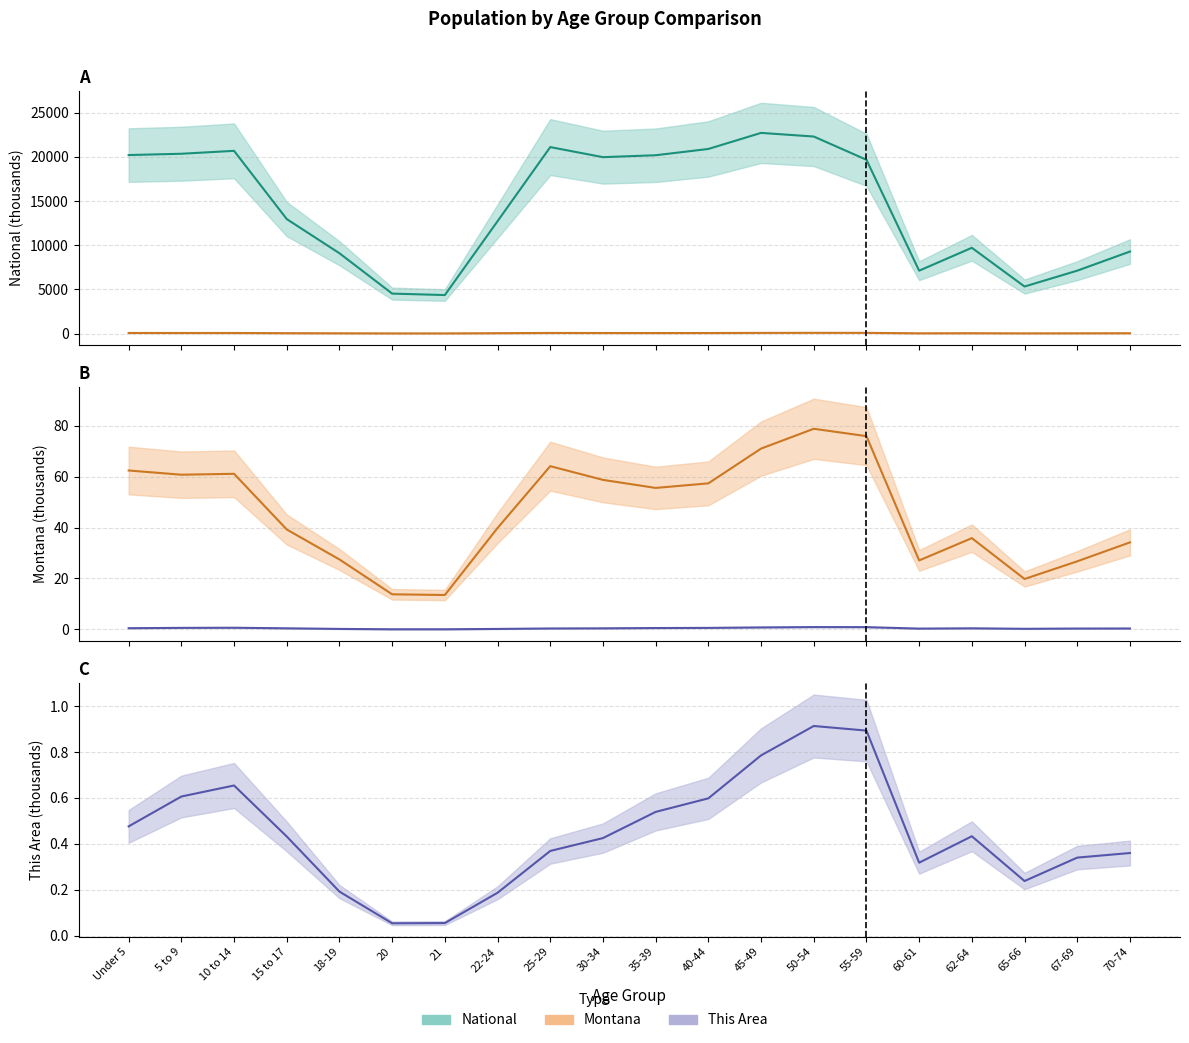

The This Area series shows 1.2 at 50-54. True or false?

False